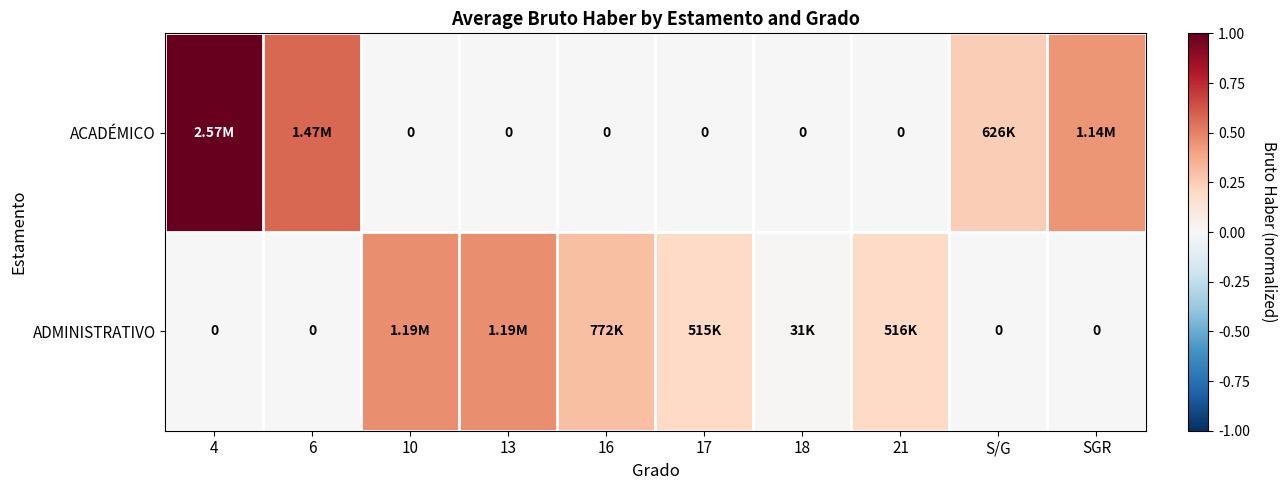

How many positive values does the ACADÉMICO series have?

4